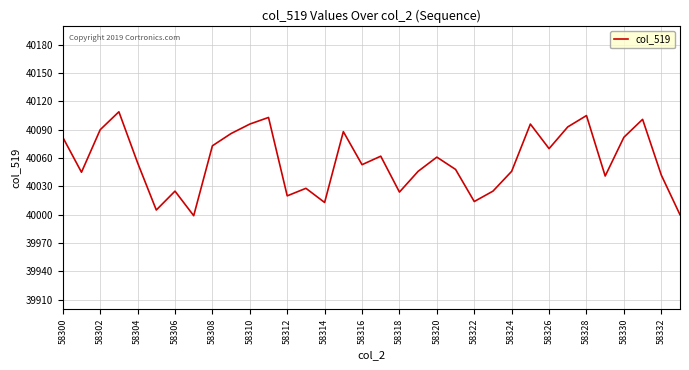

What is the maximum value shown in the chart?

40109